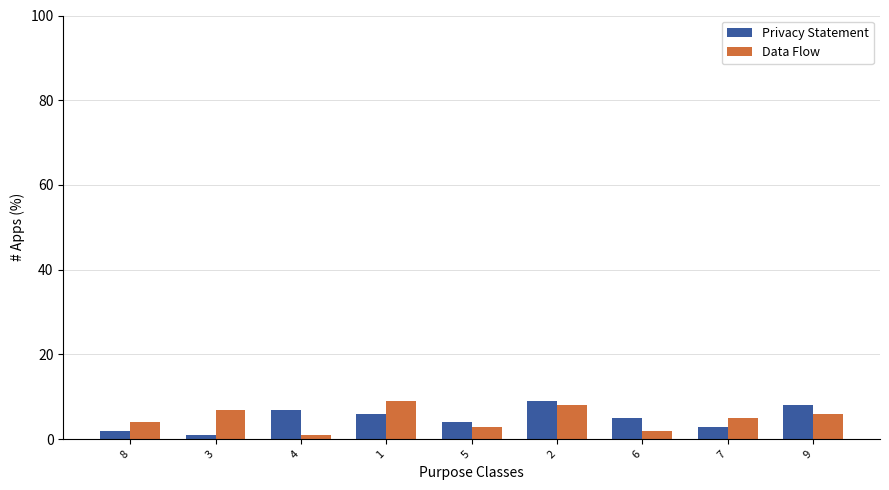

The value of Data Flow at 2 is 3. True or false?

False